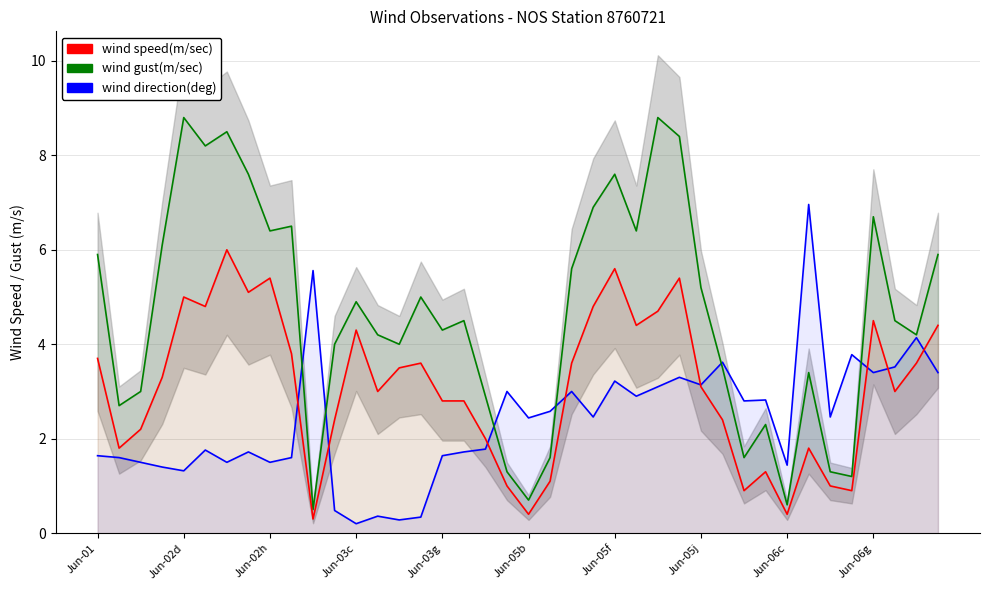

What is the minimum value for wind speed(m/sec)?

0.3